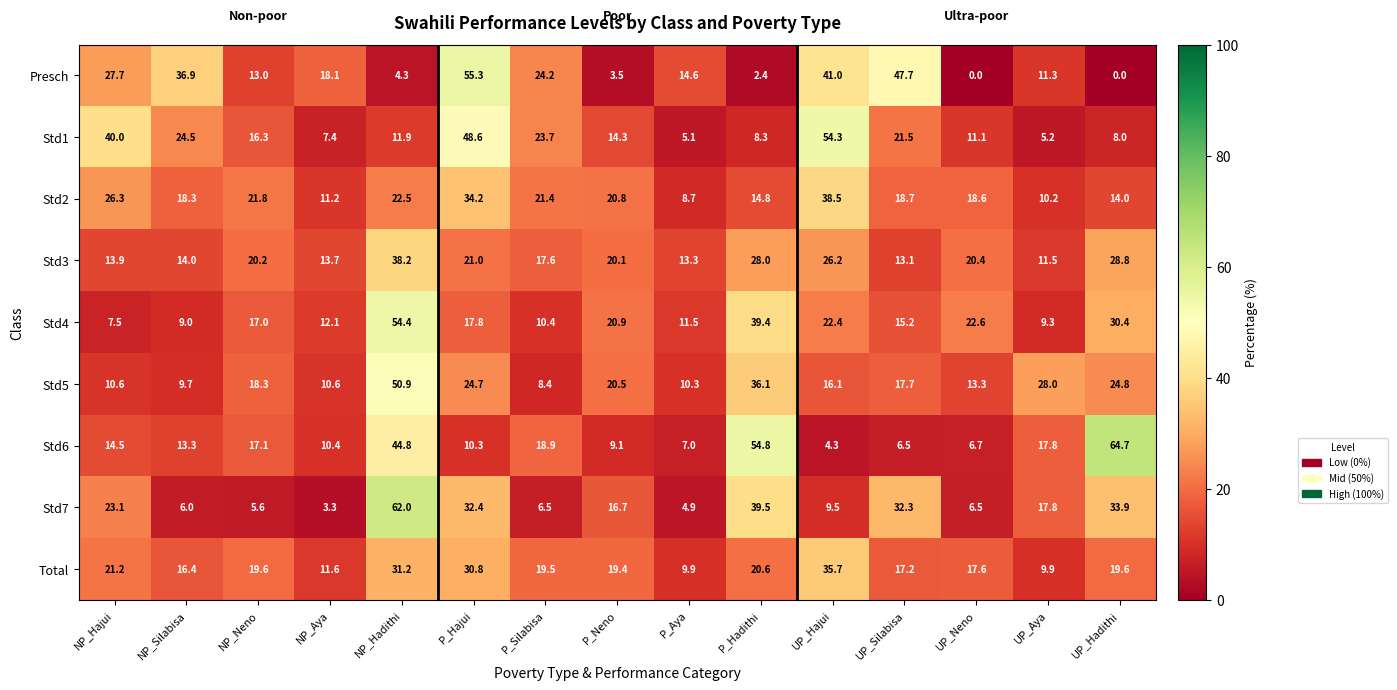

What is the greatest value displayed?

64.7